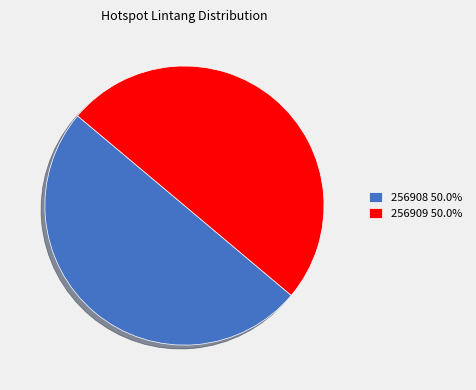

Combined, do 256908 and 256909 account for over 50%?

Yes